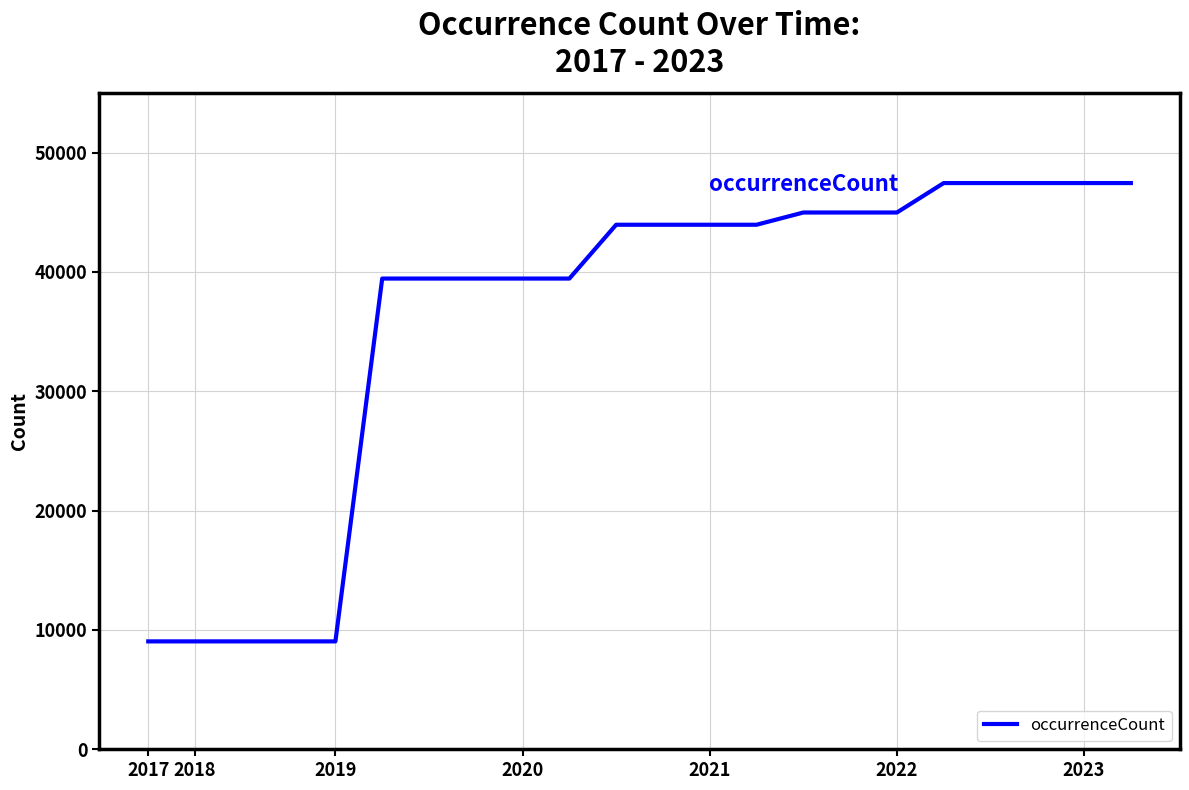

What is the difference between the maximum and minimum values?

38406